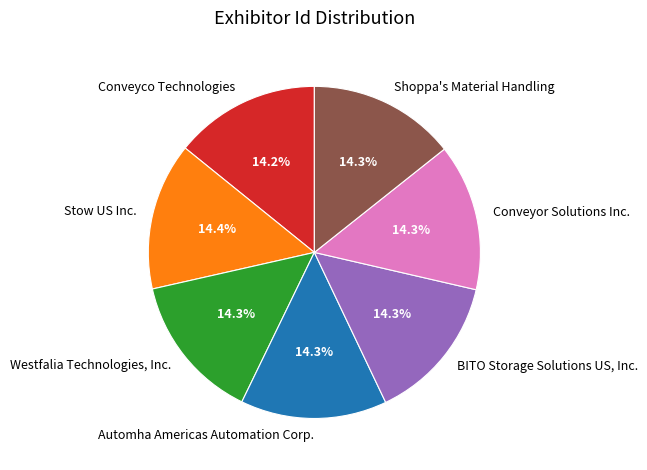

What percentage is the Stow US Inc. slice, to the nearest percent?

14%